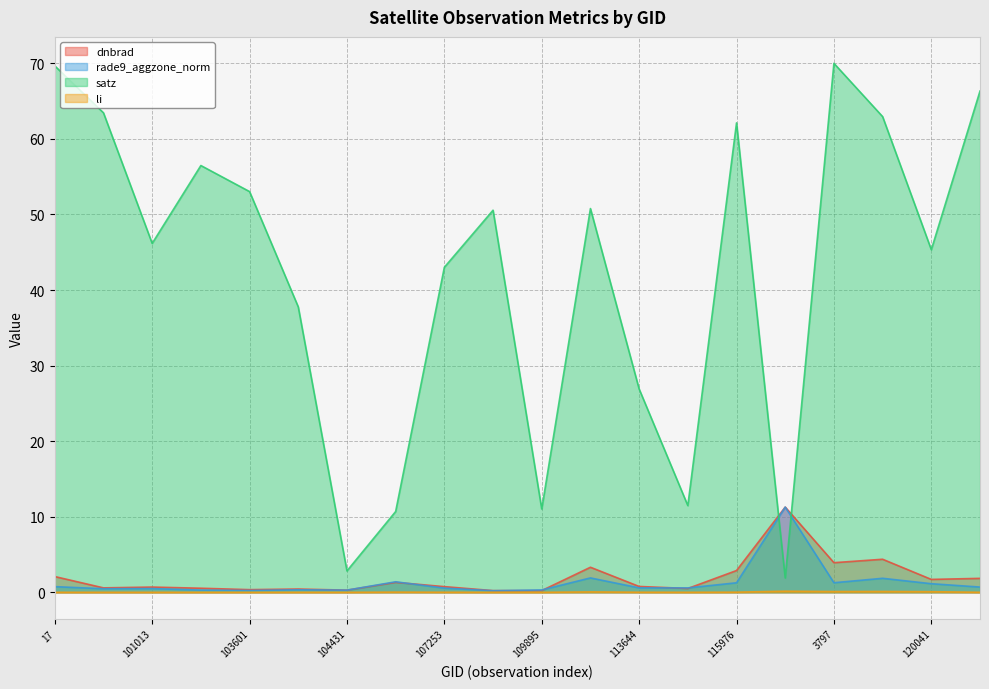

Which series has the largest range (max minus min)?

satz